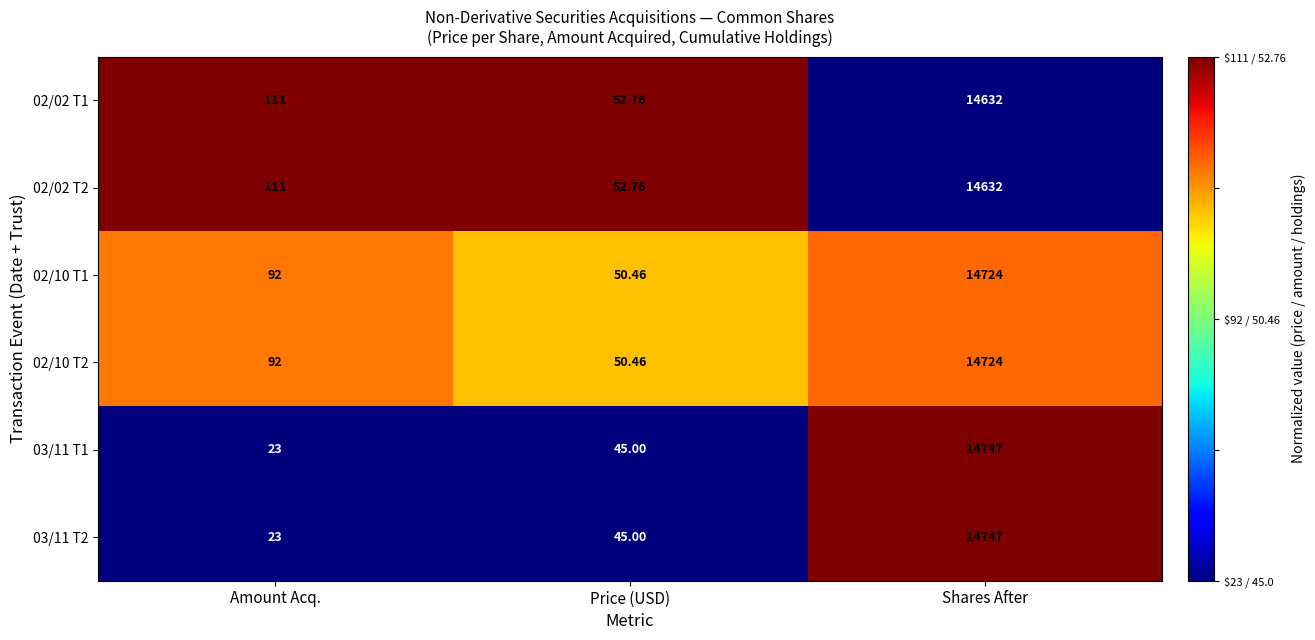

At which category is the sum across all series the highest?

Shares After